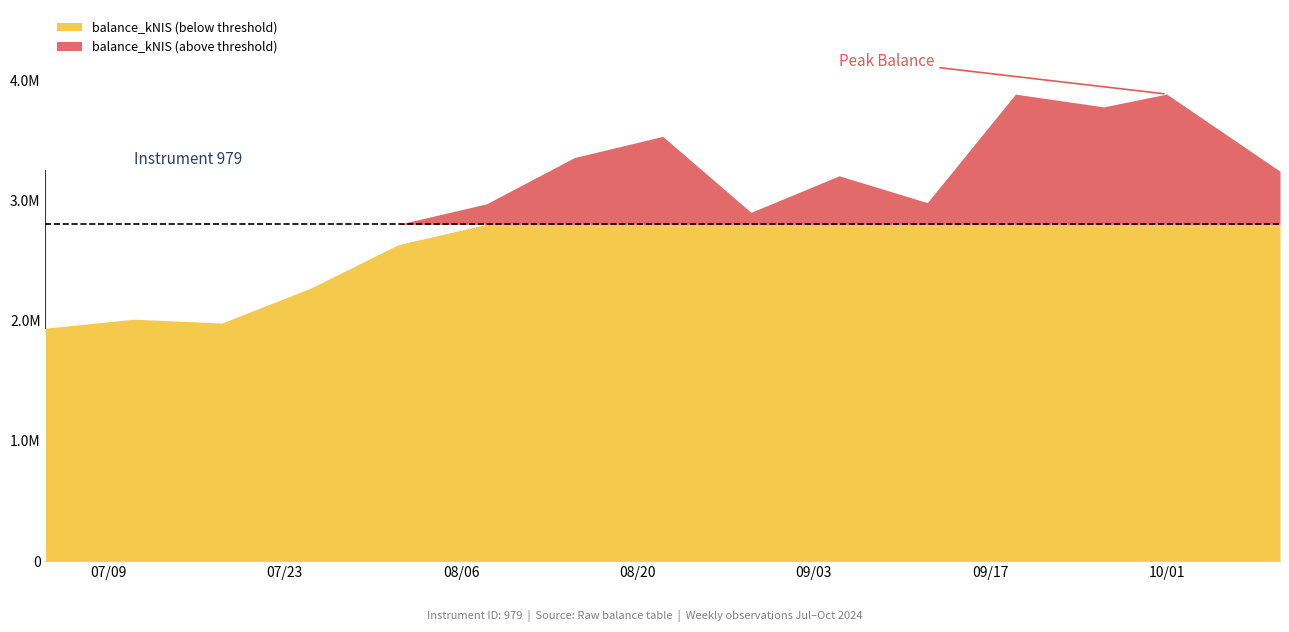

Approximately how many times larger is the value at 2024-07-04 compared to 2024-08-08?

0.7